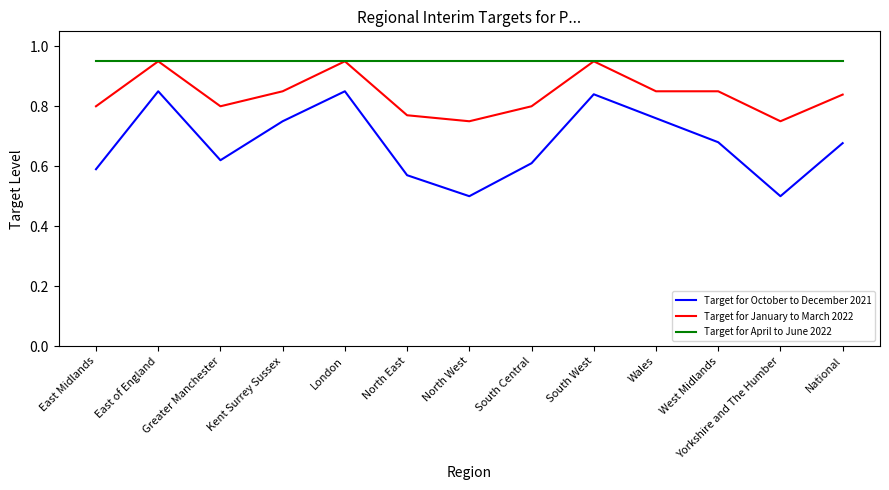

True or false: Target for October to December 2021 and Target for April to June 2022 cross at least once.

False